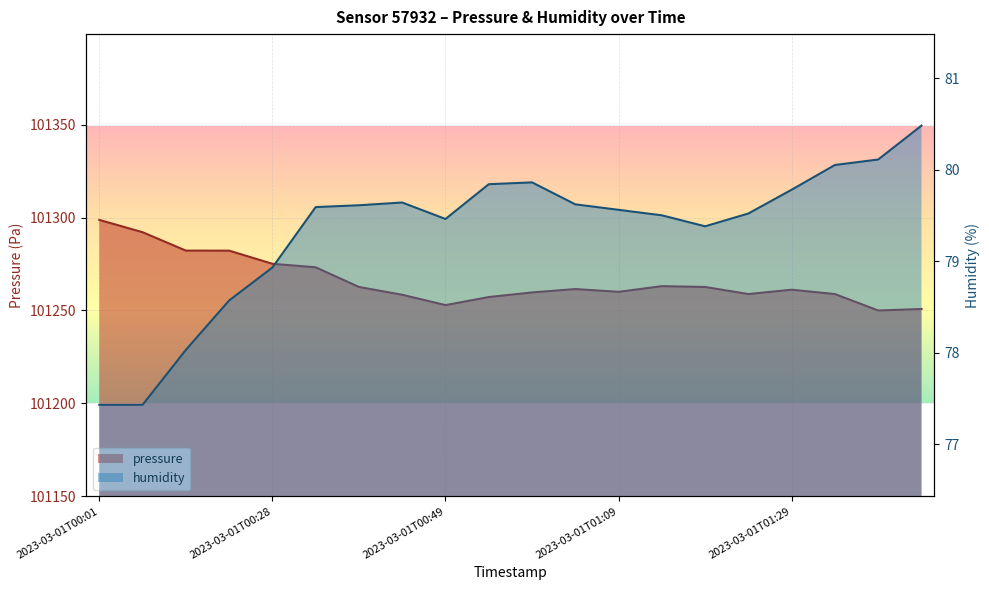

At which label does humidity first exceed 79?

2023-03-01T00:34